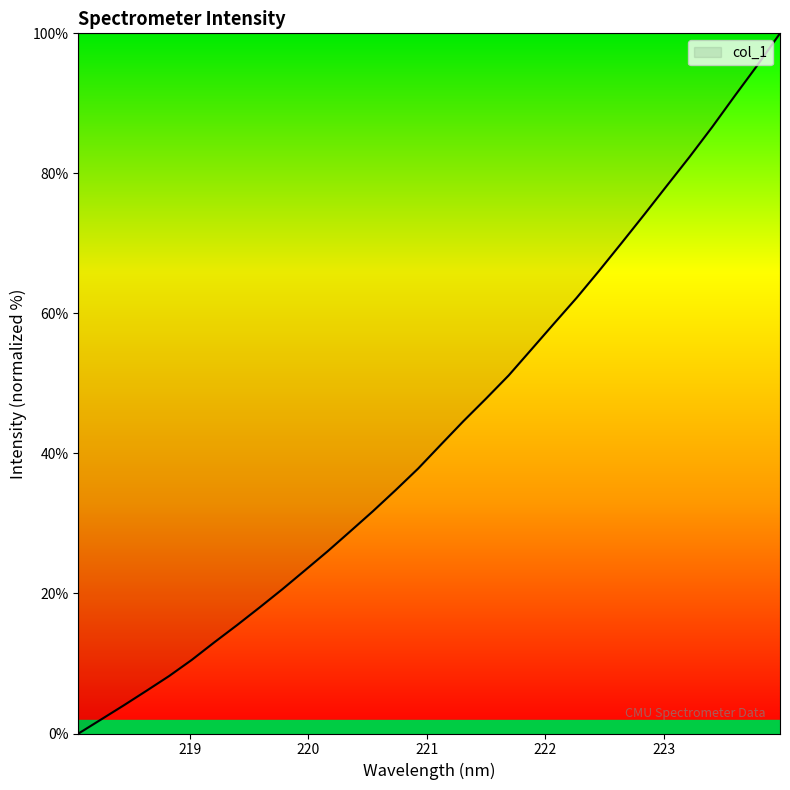

What is the difference between the maximum and minimum values?

100.0